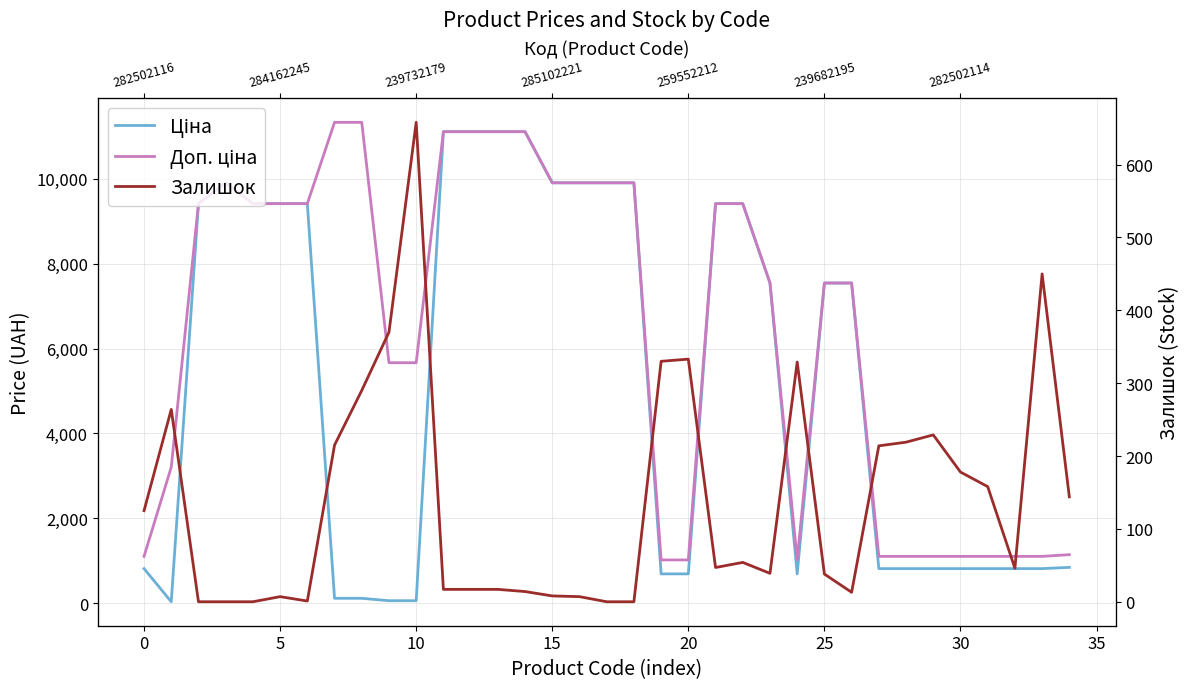

True or false: Залишок and Доп. ціна cross at least once.

False